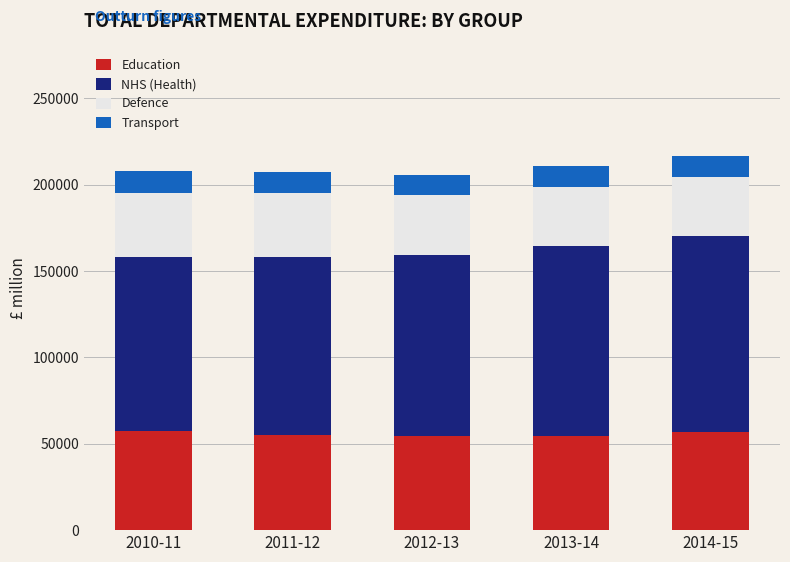

What is the total value across all series at 2014-15?

216580